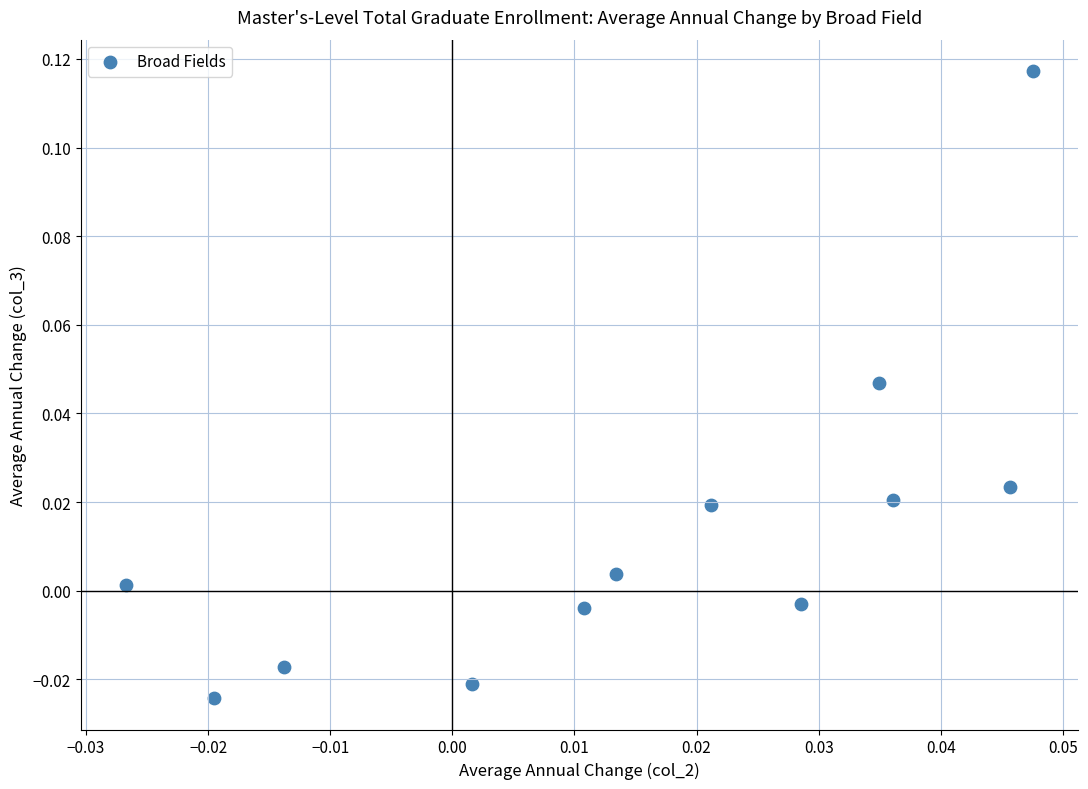

How many points are shown in the scatter plot?

12